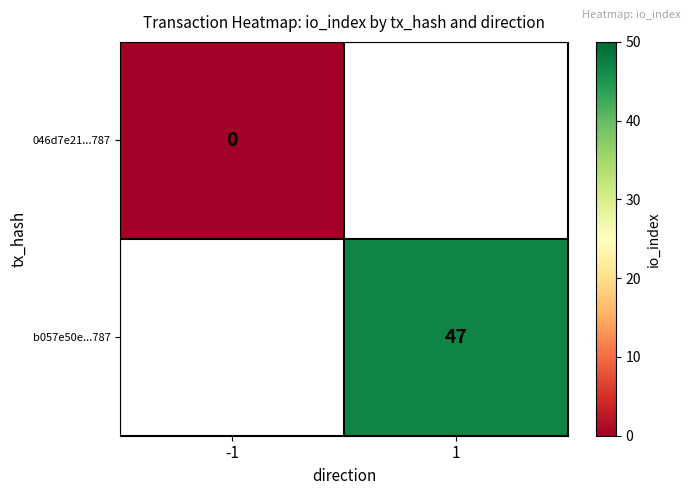

True or false: b057e50e...787 has a value of 47 at 1.

True